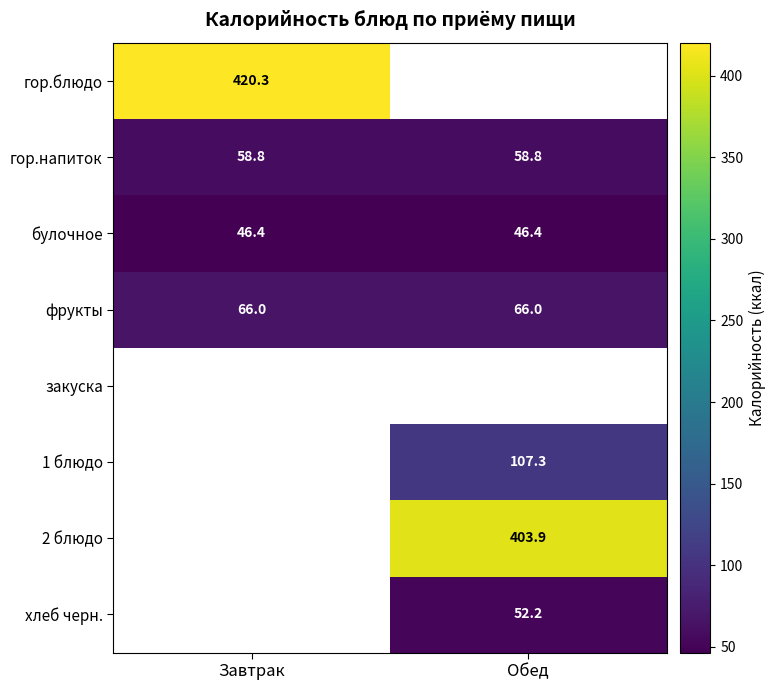

The 2 блюдо series shows 403.9 at Обед. True or false?

True